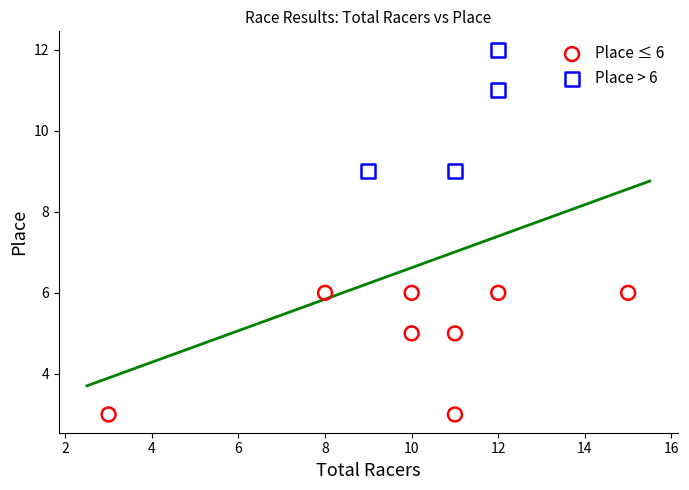

What are all the series names shown in the legend?

Place ≤ 6, Place > 6